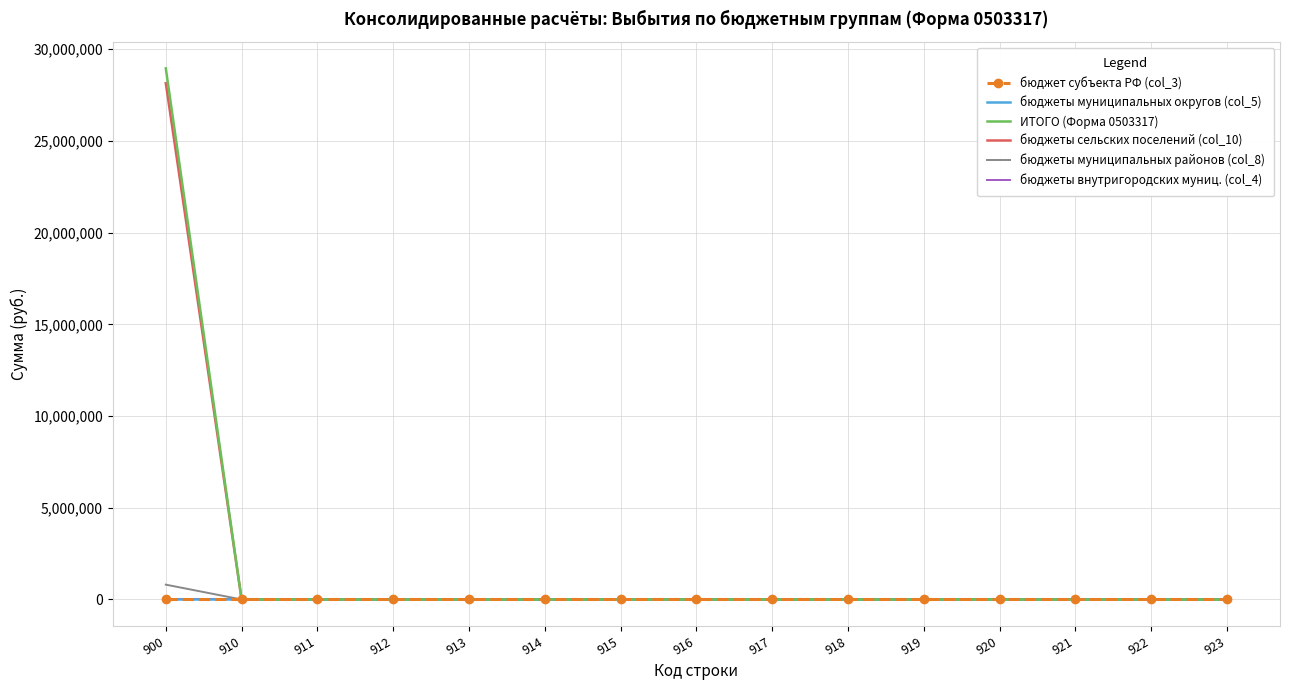

Reading left to right, transcribe all the data shown in this chart.

бюджет субъекта РФ (col_3): 900=0.0	910=0.0	911=0.0	912=0.0	913=0.0	914=0.0	915=0.0	916=0.0	917=0.0	918=0.0	919=0.0	920=0.0	921=0.0	922=0.0	923=0.0
бюджеты муниципальных округов (col_5): 900=0.0	910=0.0	911=0.0	912=0.0	913=0.0	914=0.0	915=0.0	916=0.0	917=0.0	918=0.0	919=0.0	920=0.0	921=0.0	922=0.0	923=0.0
ИТОГО (Форма 0503317): 900=28957139.7	910=0.0	911=0.0	912=0.0	913=0.0	914=0.0	915=0.0	916=0.0	917=0.0	918=0.0	919=0.0	920=0.0	921=0.0	922=0.0	923=0.0
бюджеты сельских поселений (col_10): 900=28149158.9	910=0.0	911=0.0	912=0.0	913=0.0	914=0.0	915=0.0	916=0.0	917=0.0	918=0.0	919=0.0	920=0.0	921=0.0	922=0.0	923=0.0
бюджеты муниципальных районов (col_8): 900=807980.8	910=0.0	911=0.0	912=0.0	913=0.0	914=0.0	915=0.0	916=0.0	917=0.0	918=0.0	919=0.0	920=0.0	921=0.0	922=0.0	923=0.0
бюджеты внутригородских муниц. (col_4): 900=0.0	910=0.0	911=0.0	912=0.0	913=0.0	914=0.0	915=0.0	916=0.0	917=0.0	918=0.0	919=0.0	920=0.0	921=0.0	922=0.0	923=0.0